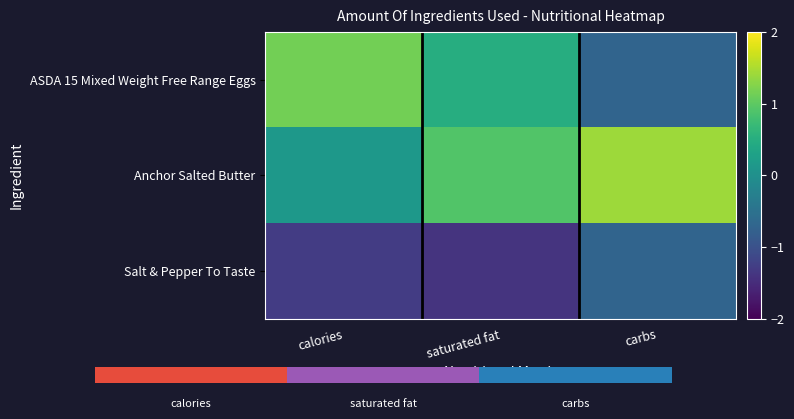

List the labels in order of Anchor Salted Butter value, smallest first.

calories, saturated fat, carbs